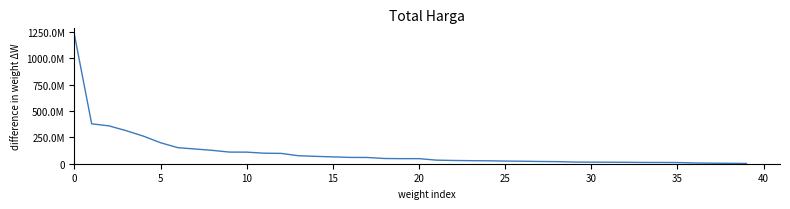

True or false: there are more than 0 points higher than both neighbors.

False